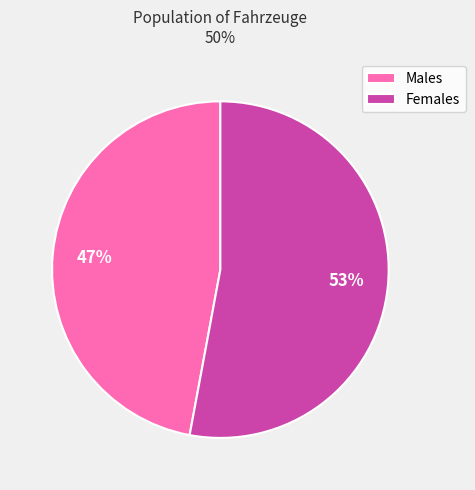

To the nearest percent, what is the average slice percentage?

50%